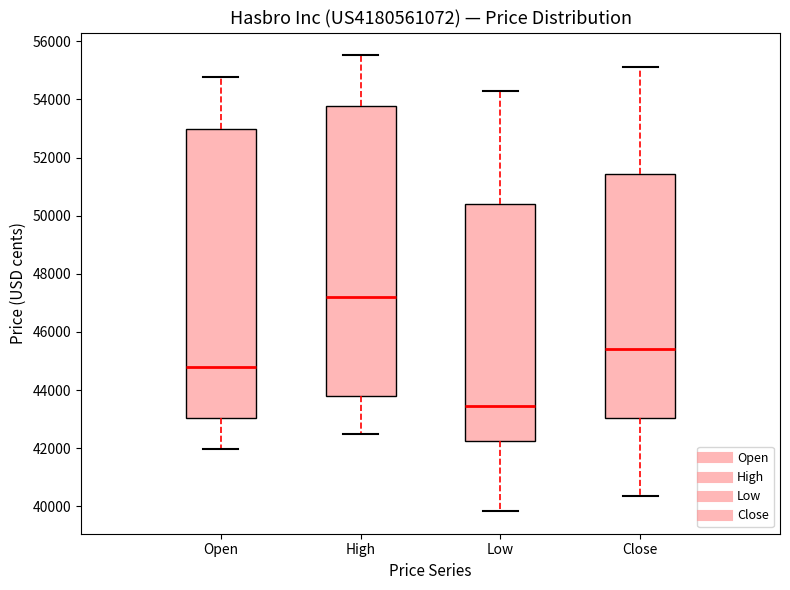

Reading left to right, transcribe this box plot: for each box, give where its median line is, the range the box spans, and where its two whiskers end, as read against the y-axis. The values are not printed on the chart, so give them approximately, as read against the axis.

Open: median 44800, box 43000 to 53000, whiskers 42000 to 54800
High: median 47200, box 43800 to 53800, whiskers 42600 to 55600
Low: median 43400, box 42200 to 50400, whiskers 39800 to 54200
Close: median 45400, box 43000 to 51400, whiskers 40400 to 55200